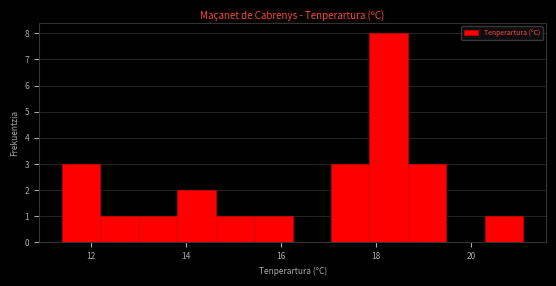

Over which range of the x-axis is the bar tallest?

17.8 to 18.6